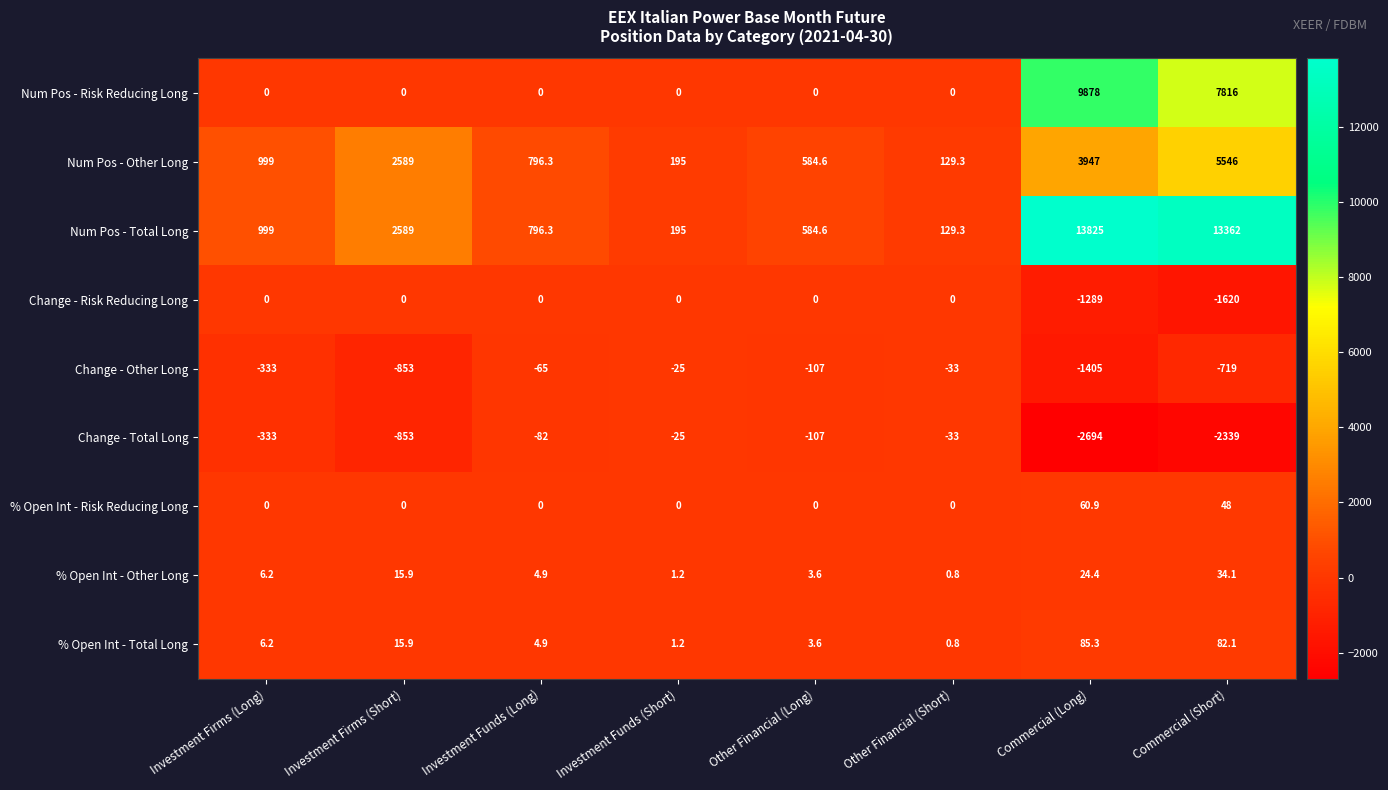

Which series has the widest spread of values?

Num Pos - Total Long